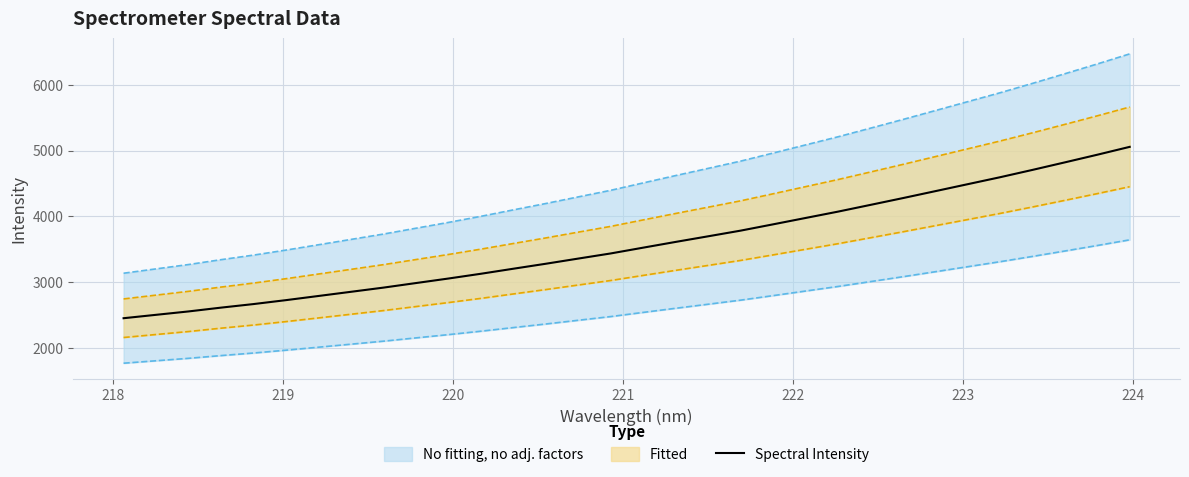

What is the minimum value for Spectral Intensity?

2446.5